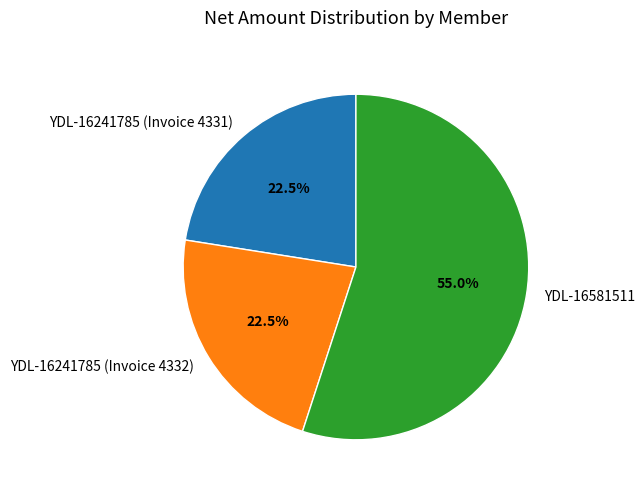

Does any single category account for the majority?

Yes